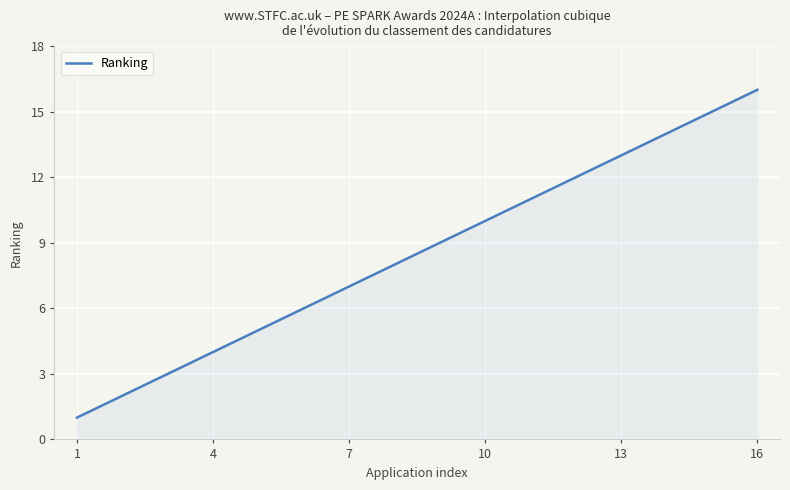

What is the difference between the maximum and minimum values?

15.0